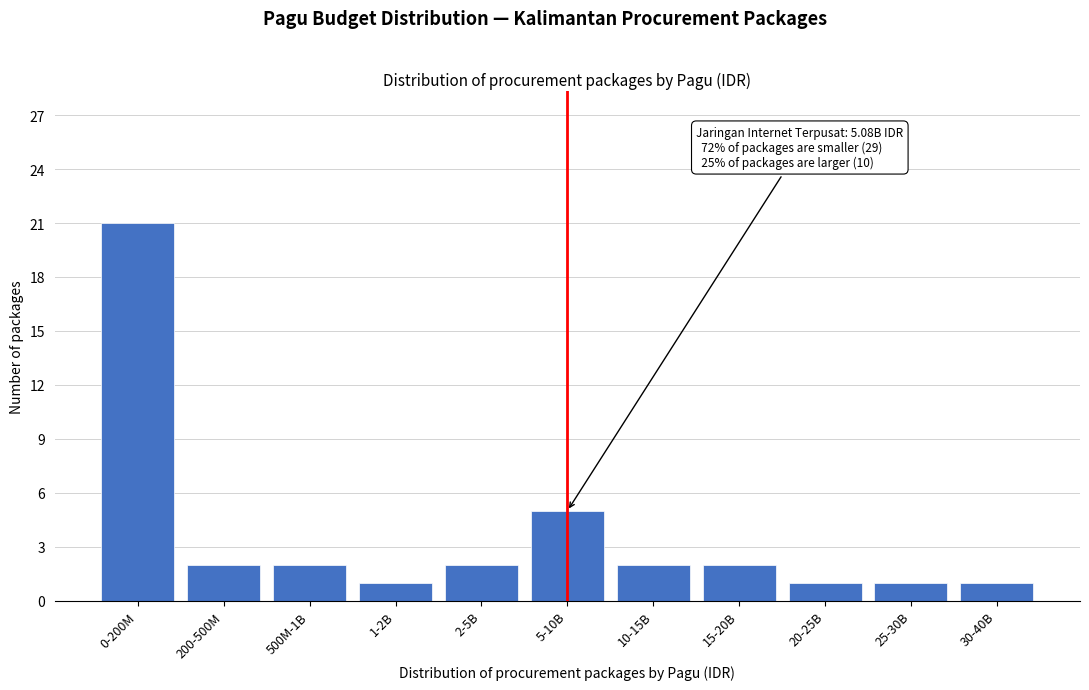

Reading left to right, extract all data points from this chart.

0-200M=21	200-500M=2	500M-1B=2	1-2B=1	2-5B=2	5-10B=5	10-15B=2	15-20B=2	20-25B=1	25-30B=1	30-40B=1